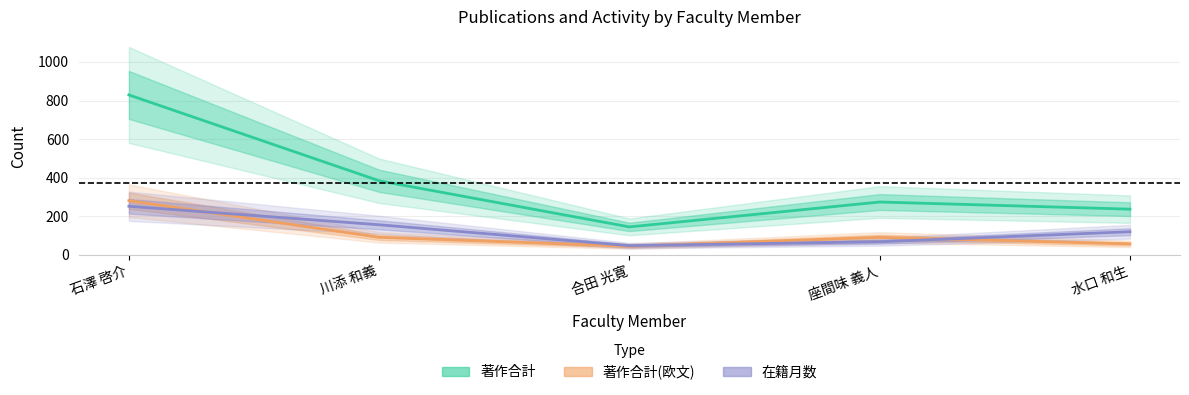

Reading left to right, what are all the values shown in this chart?

著作合計: 石澤 啓介=829	川添 和義=384	合田 光寛=145	座間味 義人=274	水口 和生=237
著作合計(欧文): 石澤 啓介=281	川添 和義=91	合田 光寛=45	座間味 義人=91	水口 和生=57
在籍月数: 石澤 啓介=252	川添 和義=156	合田 光寛=48	座間味 義人=68	水口 和生=120